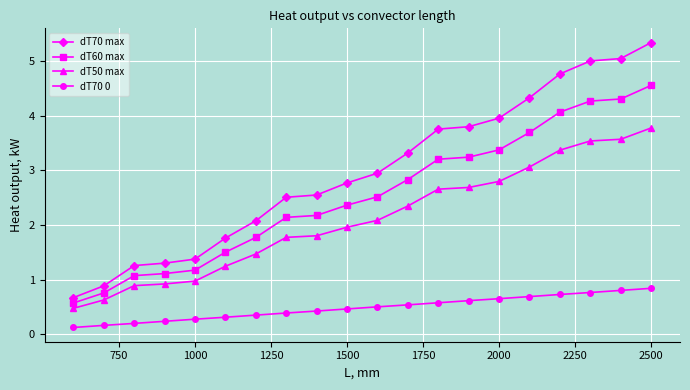

What is the value of the dT50 max point at the 5th from the left?

1.0